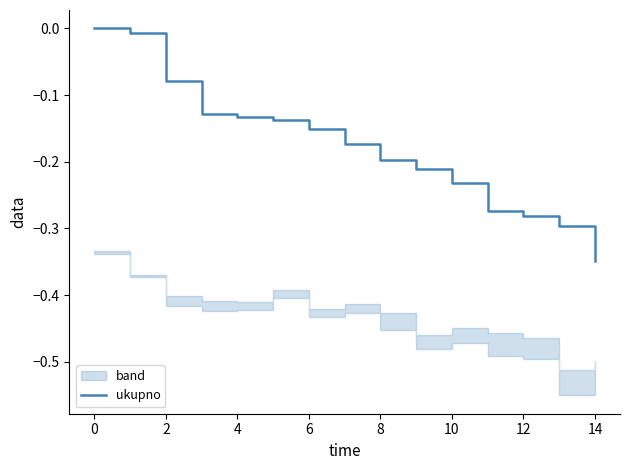

Reading left to right, what are all the values shown in this chart?

0.0	-0.0	-0.1	-0.1	-0.1	-0.1	-0.2	-0.2	-0.2	-0.2	-0.2	-0.3	-0.3	-0.3	-0.3